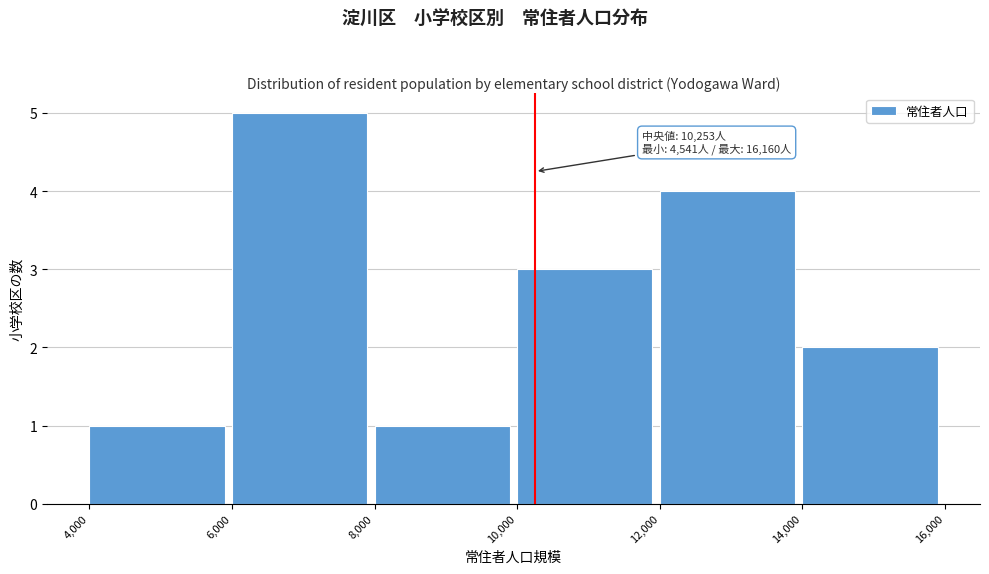

Over which range of the x-axis is the bar tallest?

6,000 to 8,000